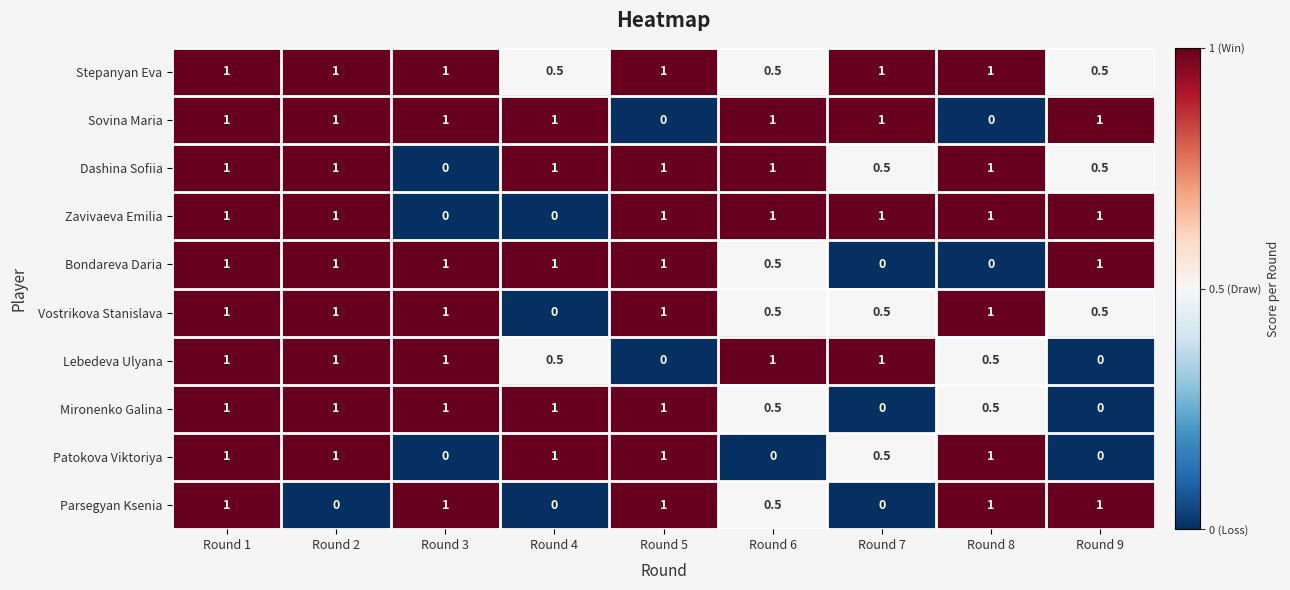

What is the difference between the maximum and minimum values in the Vostrikova Stanislava series?

1.0